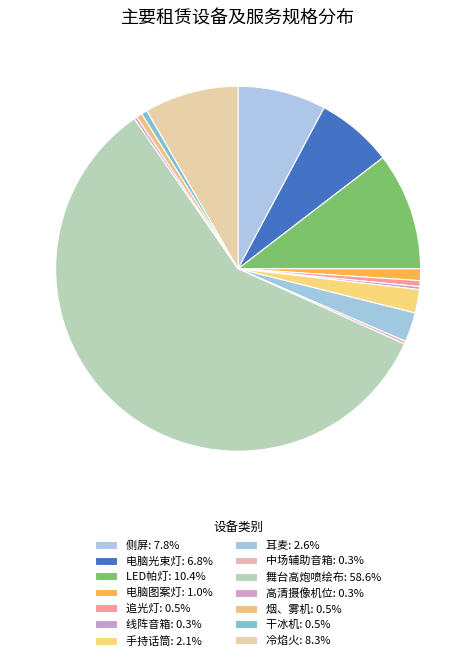

Count the number of slices in the pie.

14